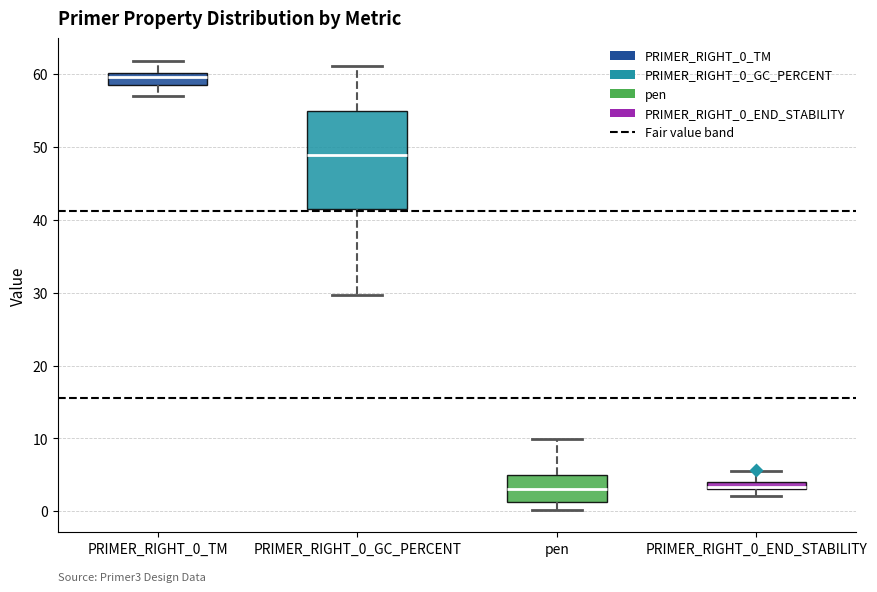

Comparing the boxes themselves (not the whiskers), which one is the tallest?

PRIMER_RIGHT_0_GC_PERCENT